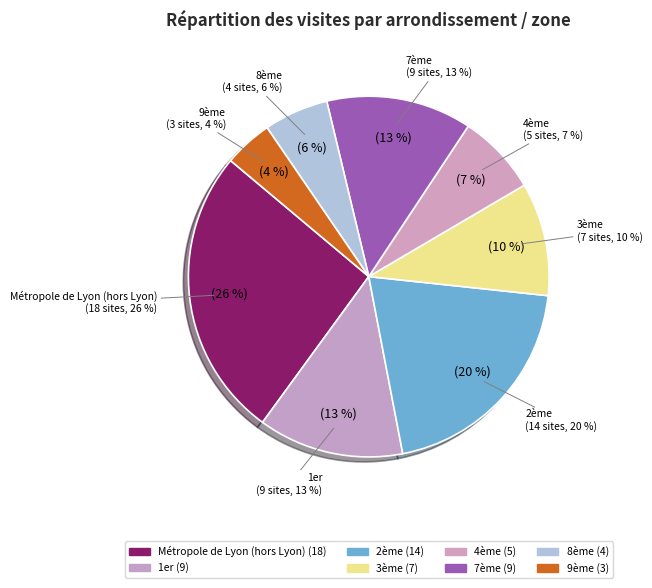

What percentage is the 7ème slice, to the nearest percent?

13%